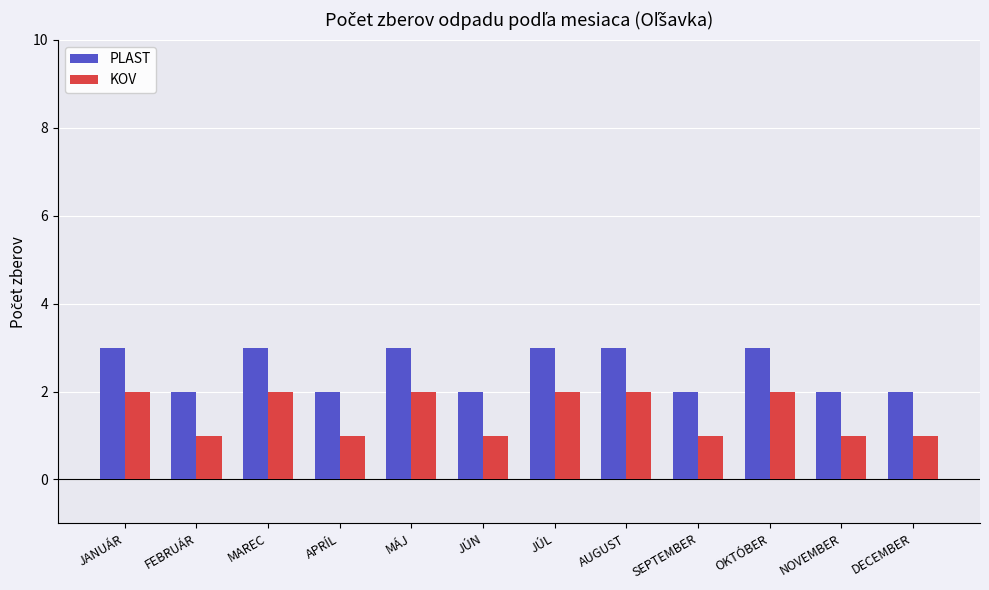

What is the sum of all KOV values?

18